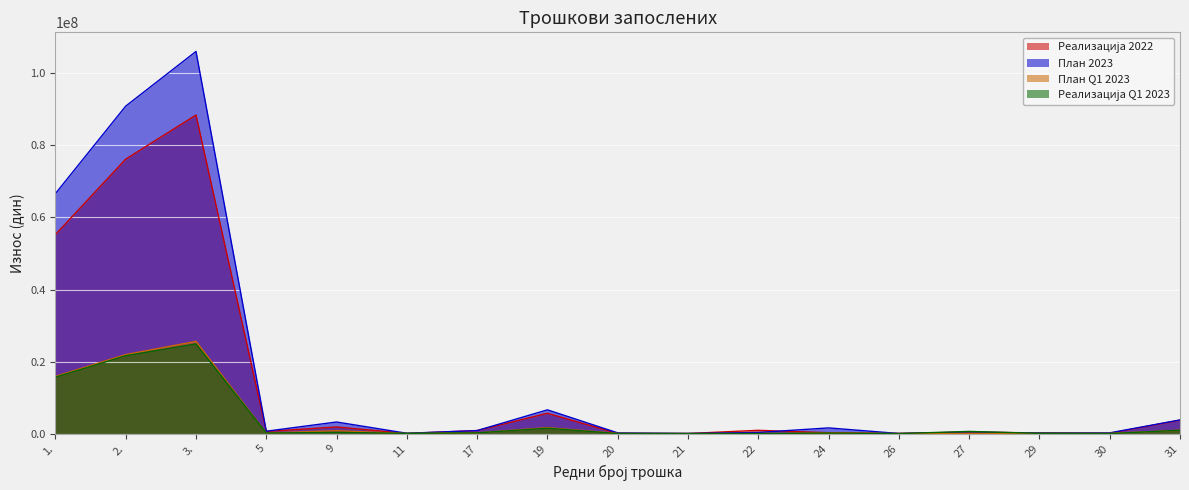

What is the greatest value displayed?

106103333